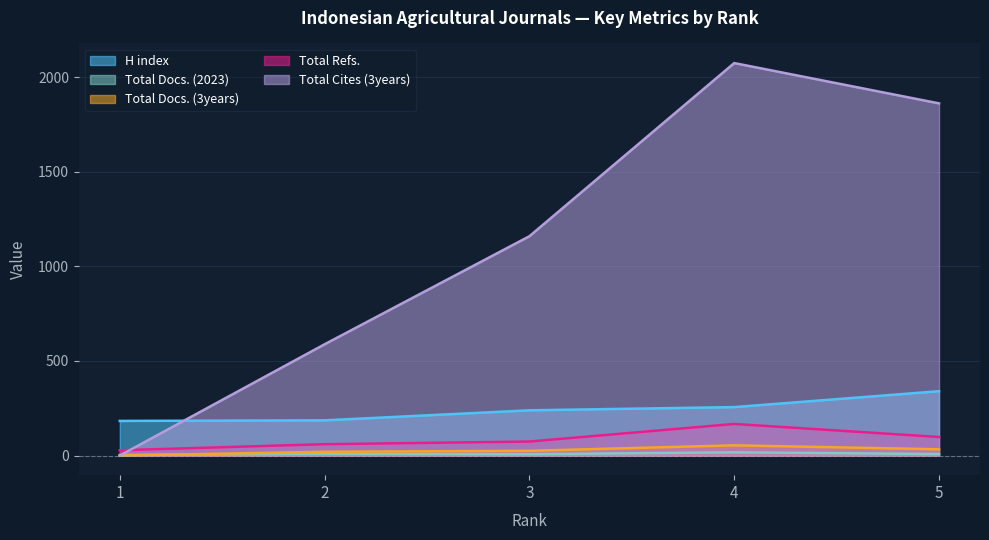

What is the sum of all Total Cites (3years) values?

5682